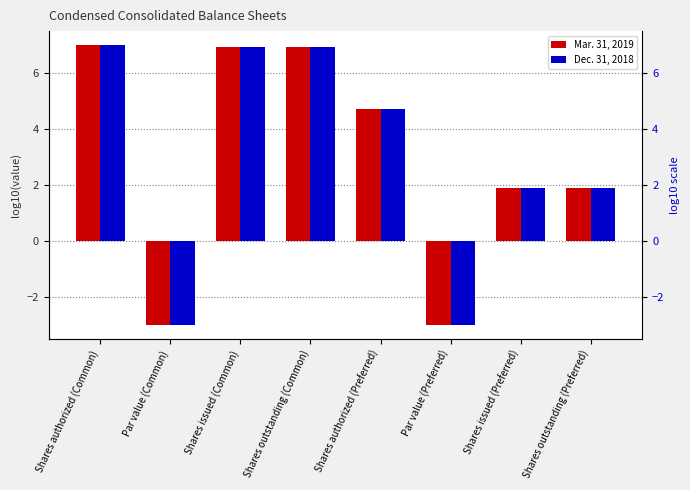

Are the bars grouped side by side (vs. stacked)?

Yes